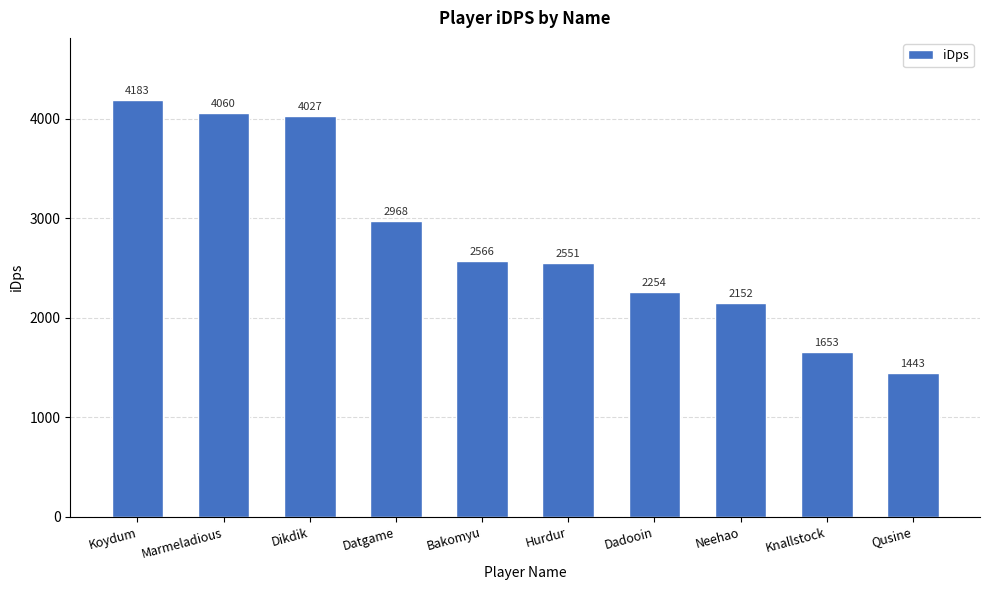

Does the chart contain stacked bars?

No